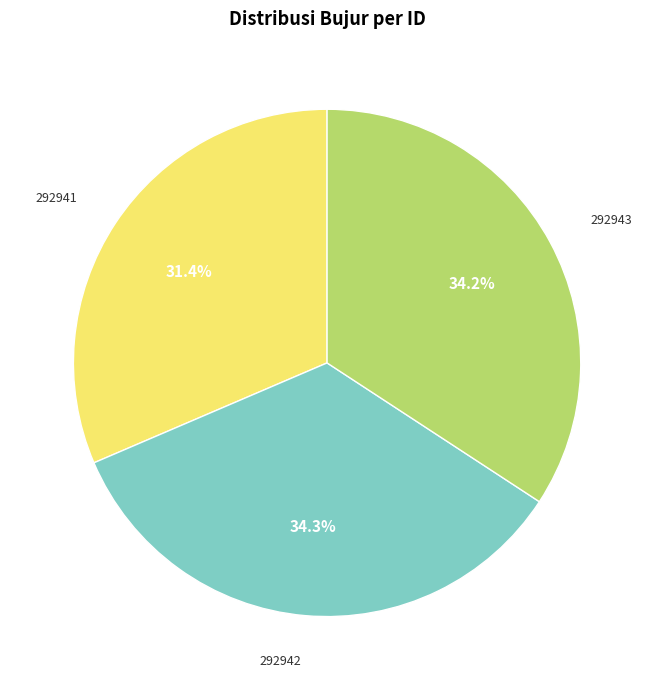

Does any single category account for the majority?

No